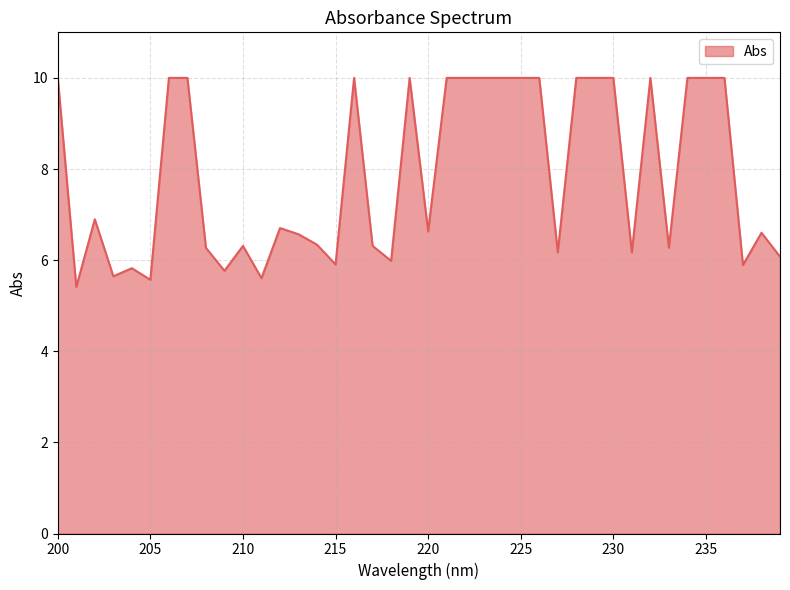

What is the minimum value shown in the chart?

5.4